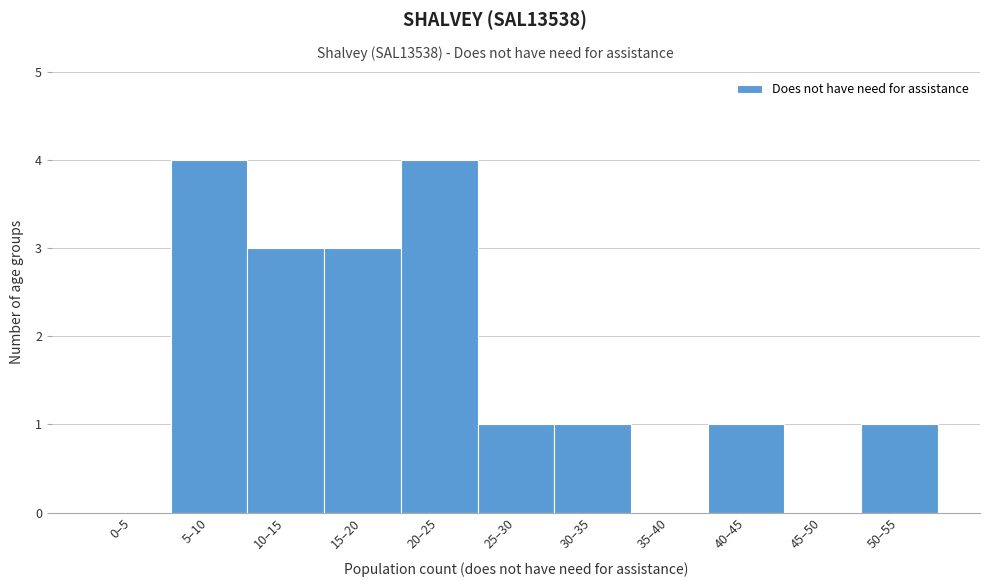

Reading left to right, list all the values displayed in this chart.

0–5=0	5–10=4	10–15=3	15–20=3	20–25=4	25–30=1	30–35=1	35–40=0	40–45=1	45–50=0	50–55=1